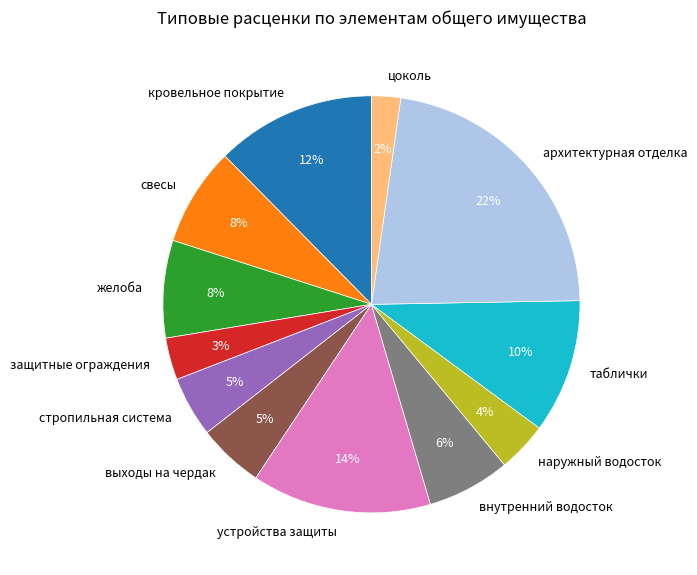

To the nearest percent, what is the average slice percentage?

8%